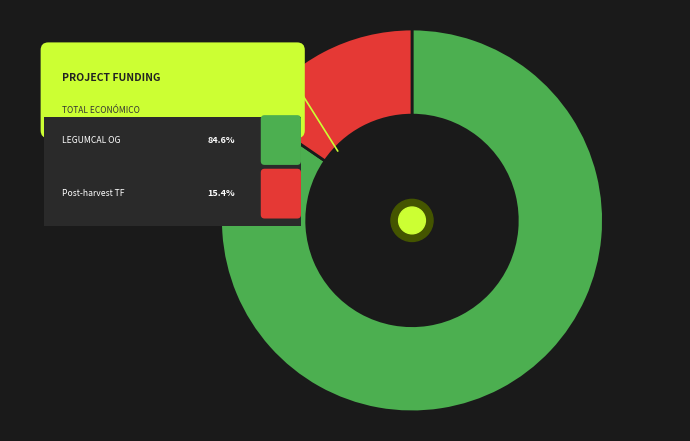

To the nearest percent, what is the combined percentage of Task Force: Innovations in post-harvest and LEGUMCAL Operational Group?

100%